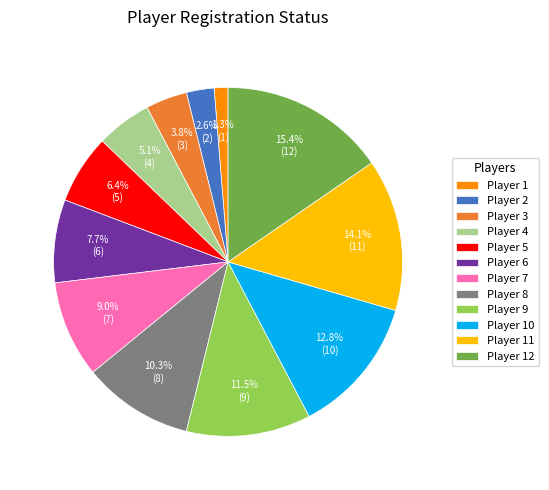

To the nearest percent, what is the difference between the largest and smallest slice percentages?

14%